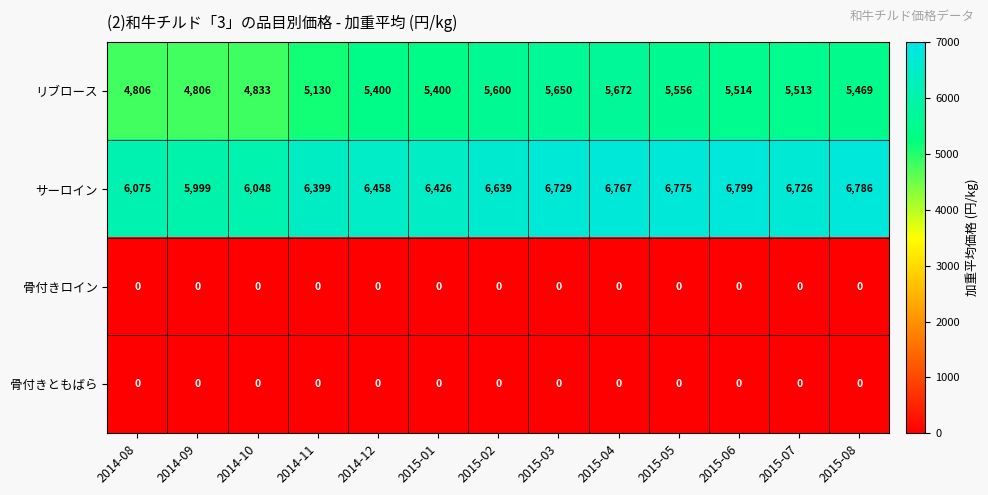

Which series has the largest total across all categories?

サーロイン